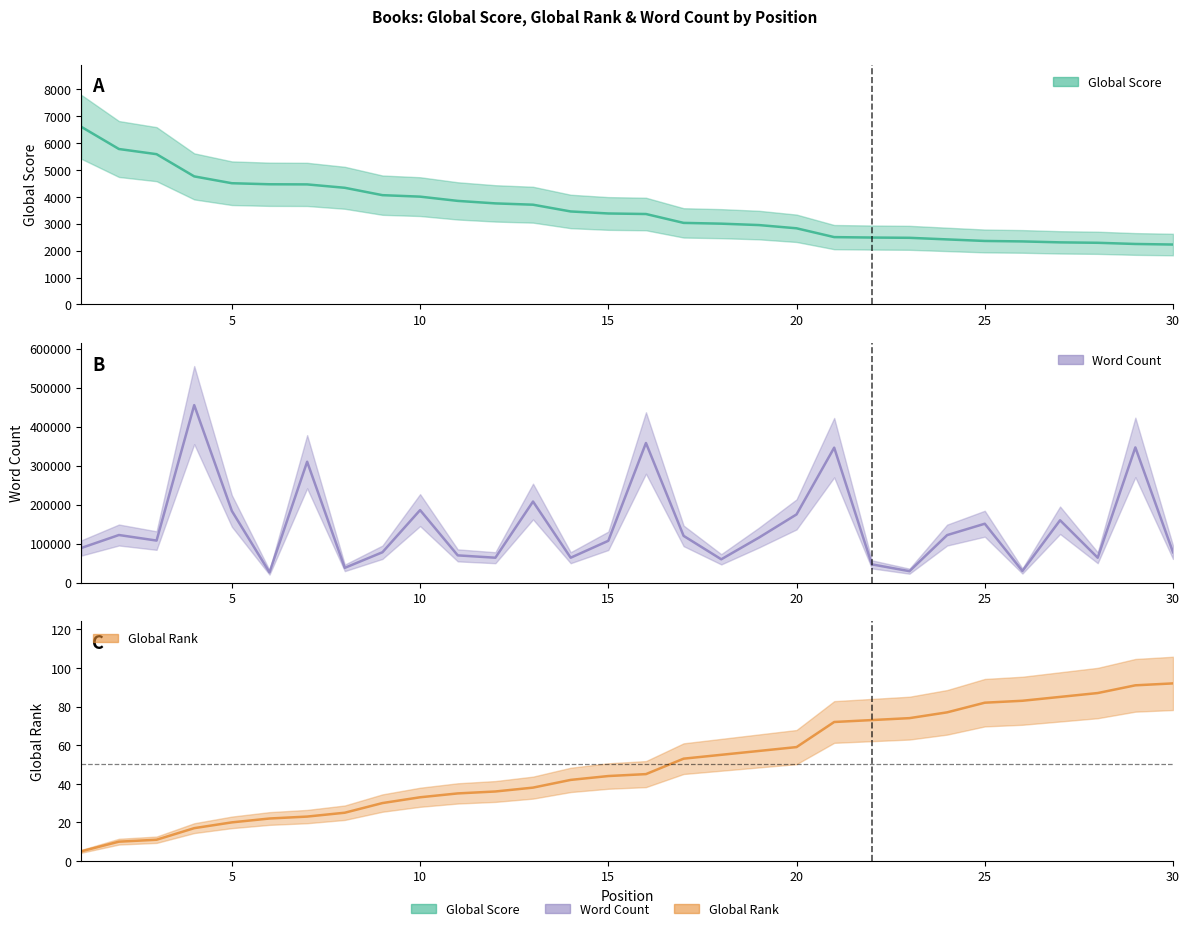

How many values in the Word Count series exceed 115500?

14